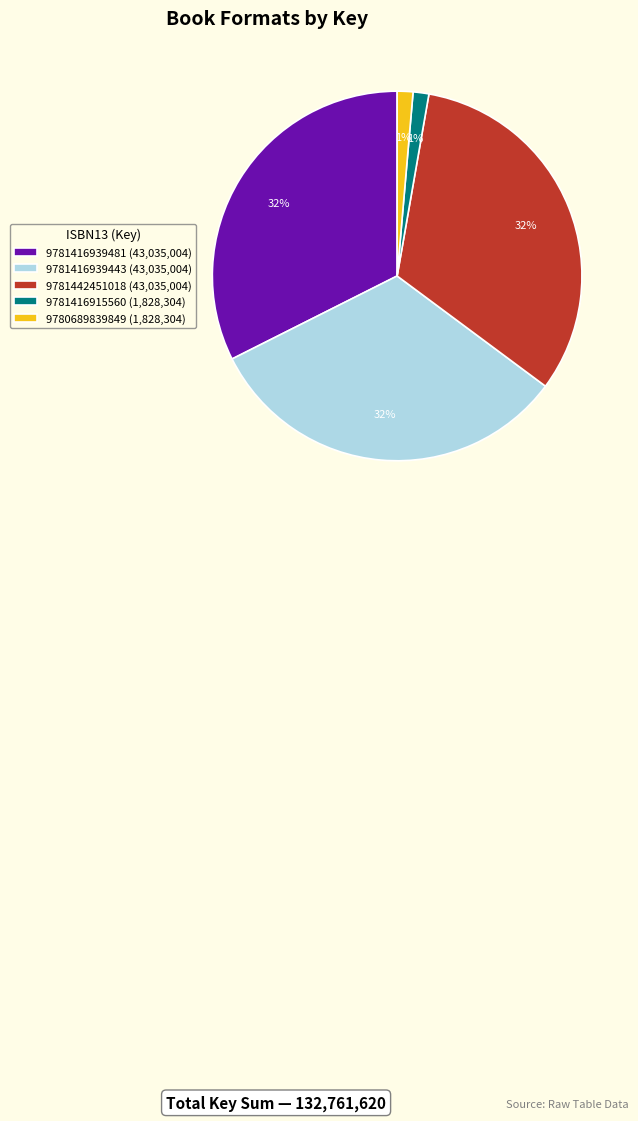

Combined, do 9780689839849 and 9781442451018 account for over 50%?

No